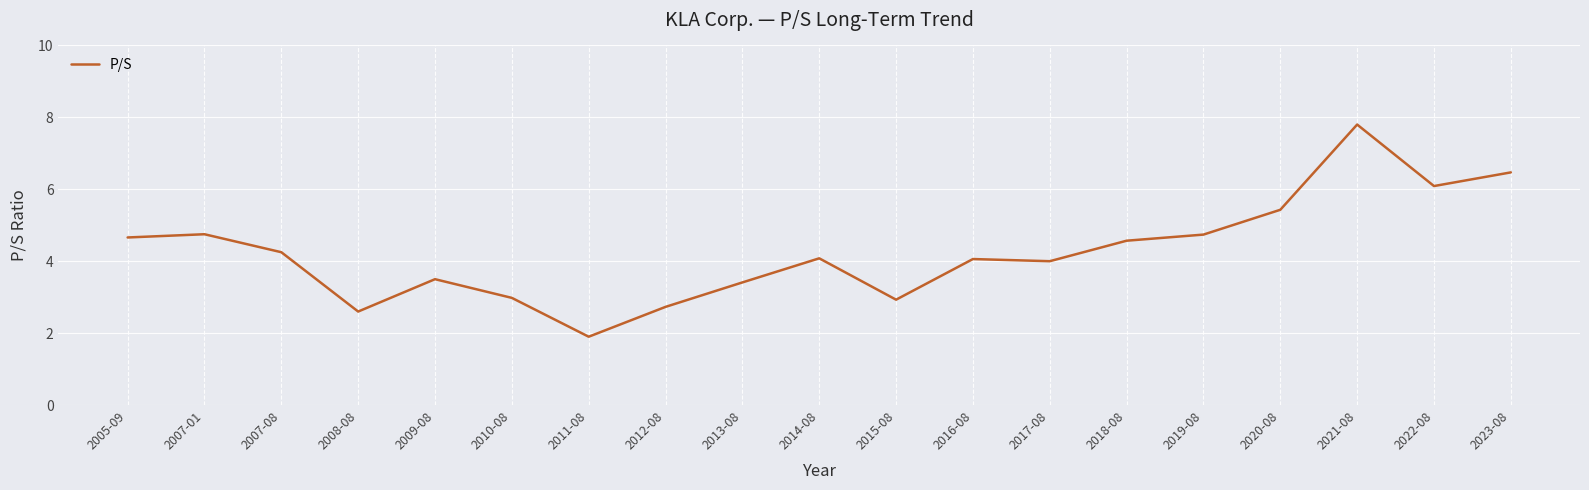

At which label does the data first exceed 4?

2005-09